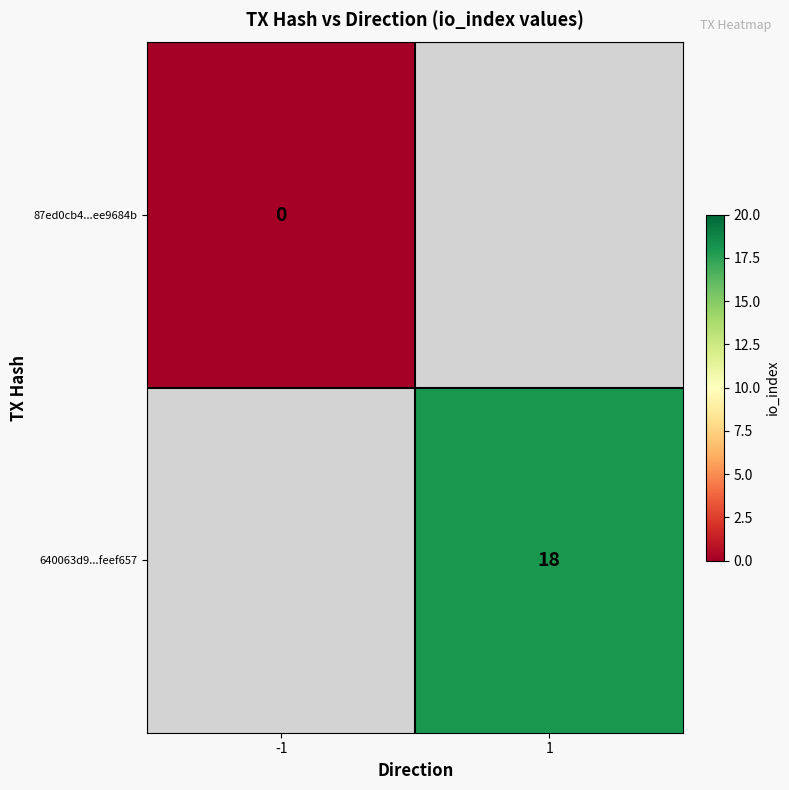

At which category does the chart reach its peak across all series?

1